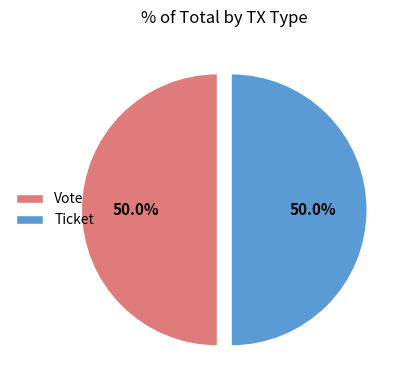

True or false: Ticket accounts for 11% of the total.

False